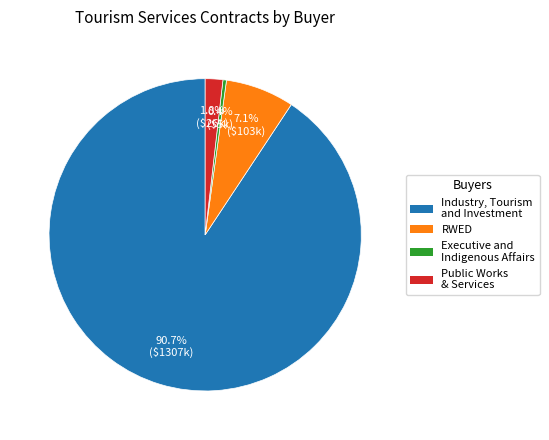

Is there a majority slice in this chart?

Yes